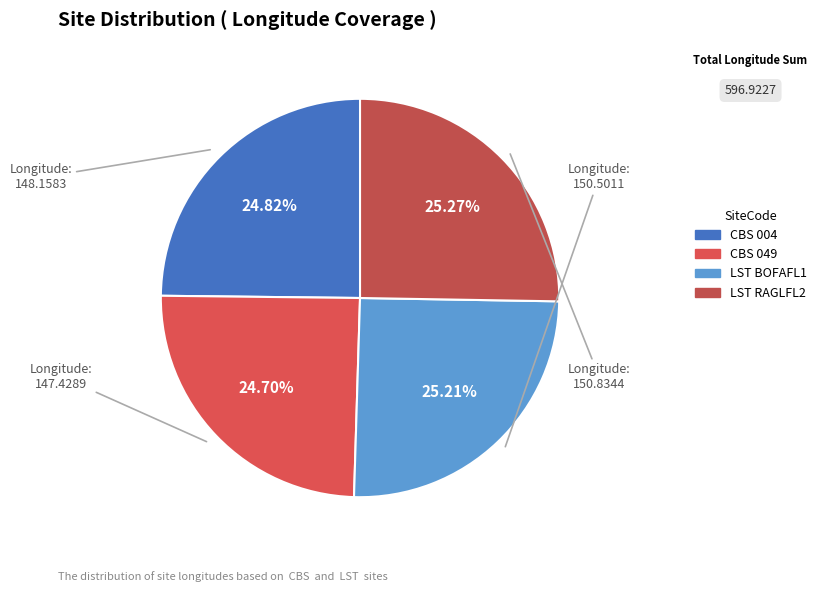

True or false: LST BOFAFL1 accounts for 35% of the total.

False